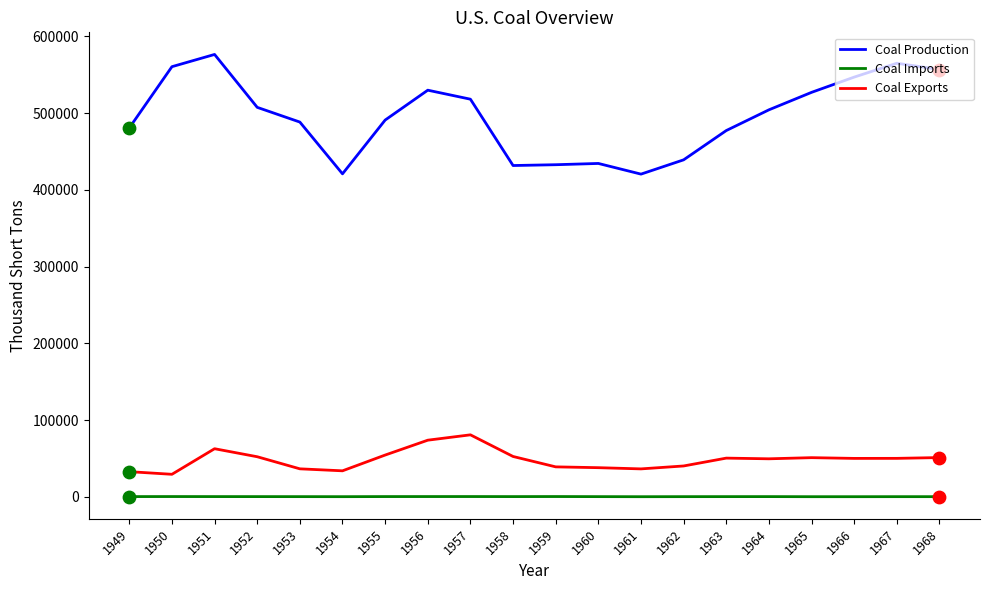

At which category is the sum across all series the highest?

1951